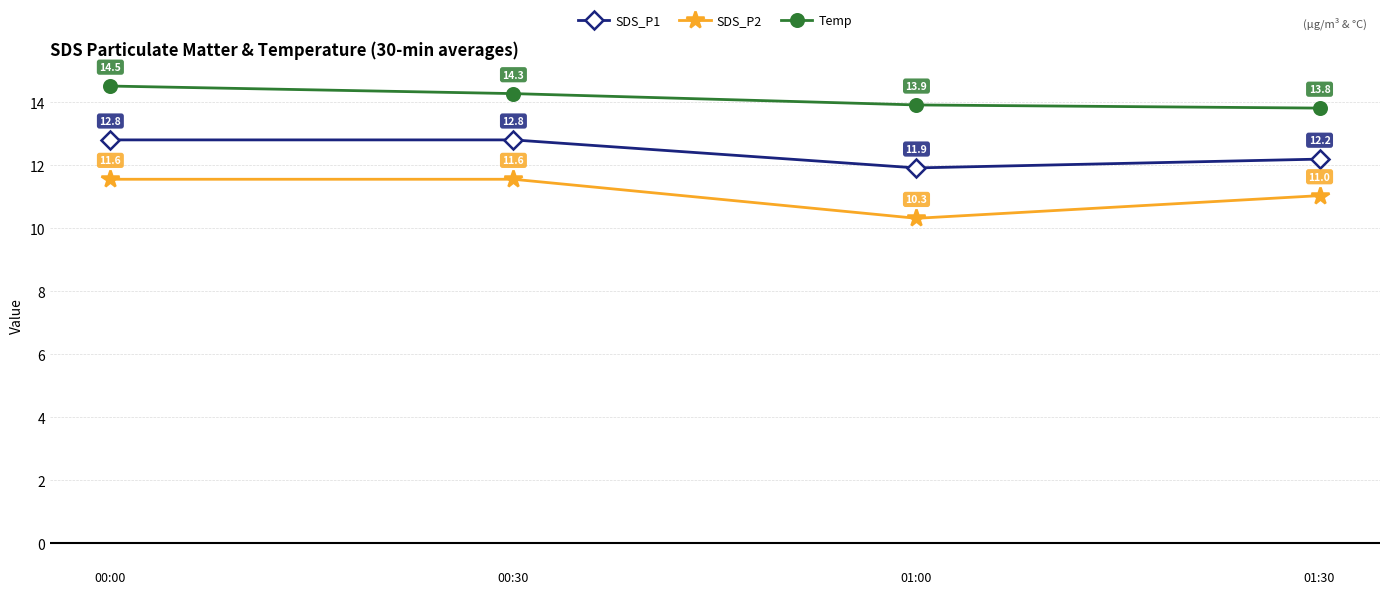

What is the spread (max minus min) of values at 00:30?

2.7